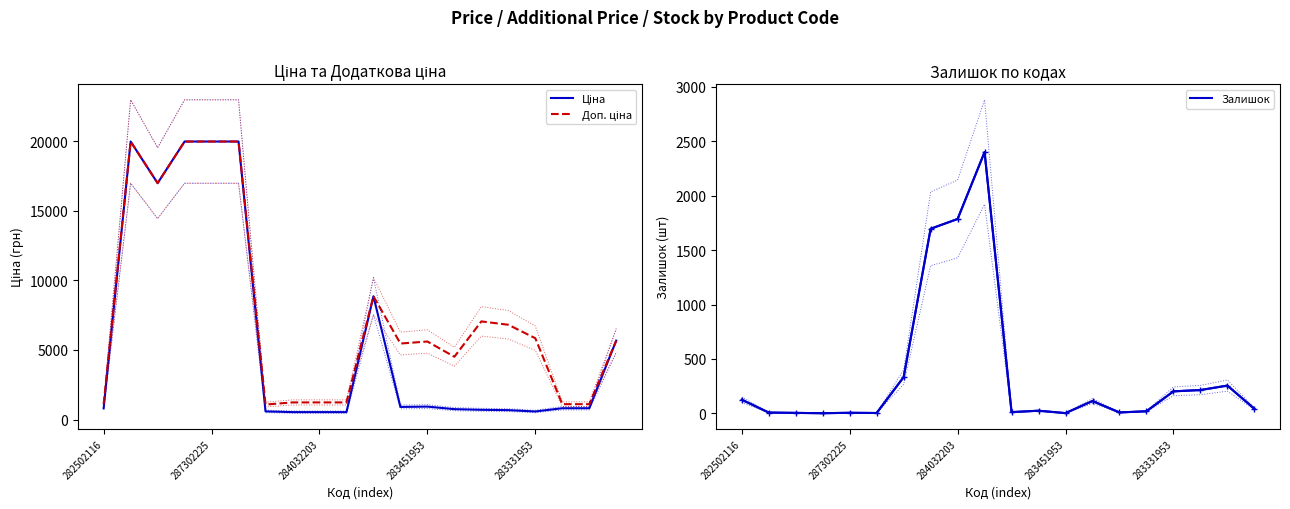

True or false: Залишок has a value of 1786 at 284032203.

True